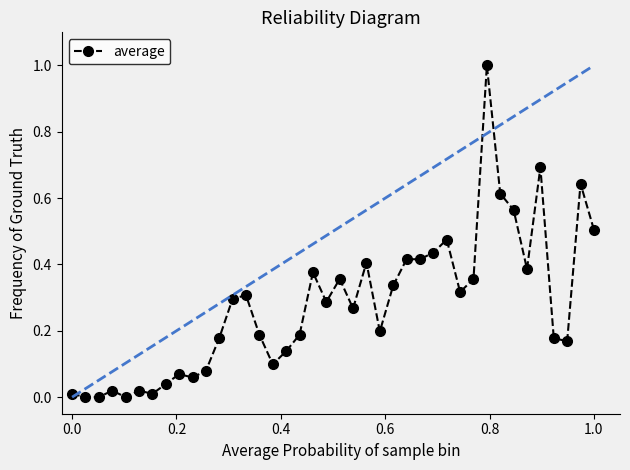

True or false: the data has more than 0 interior local peaks.

True